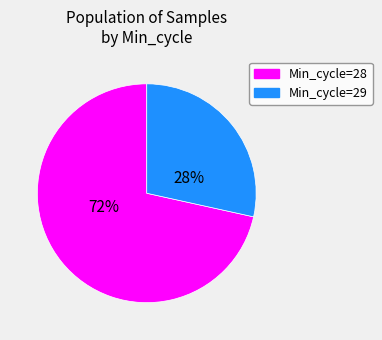

Which has a higher value, Min_cycle=28 or Min_cycle=29?

Min_cycle=28